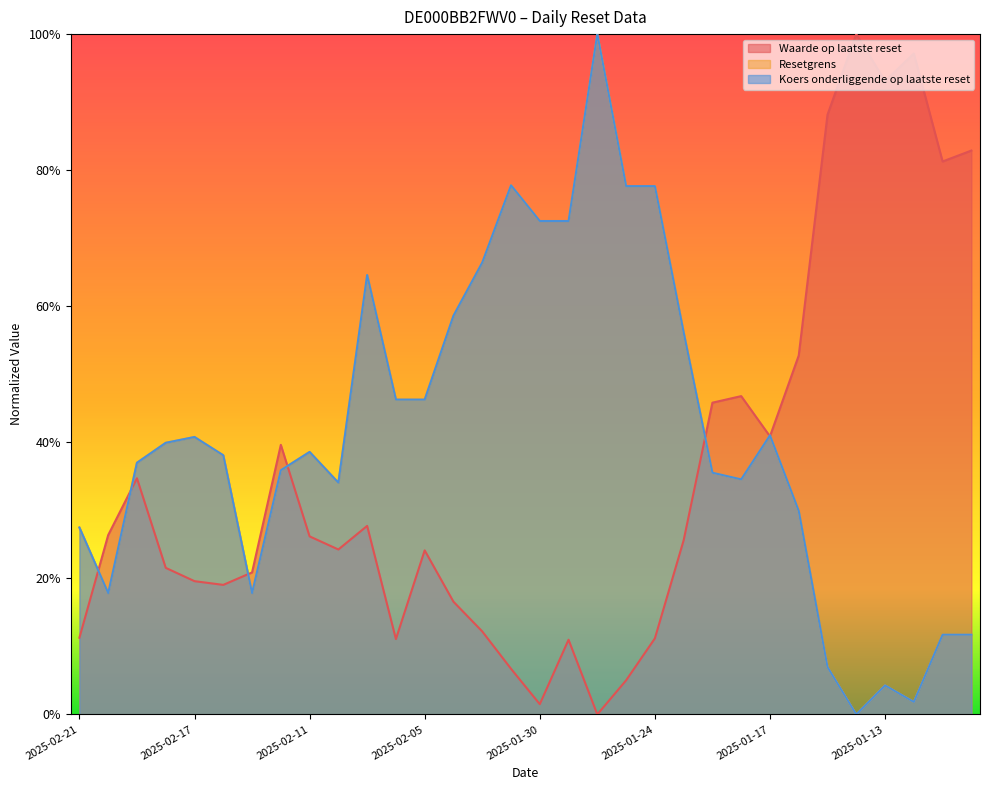

What is the sum of all Koers onderliggende op laatste reset values?

13.2